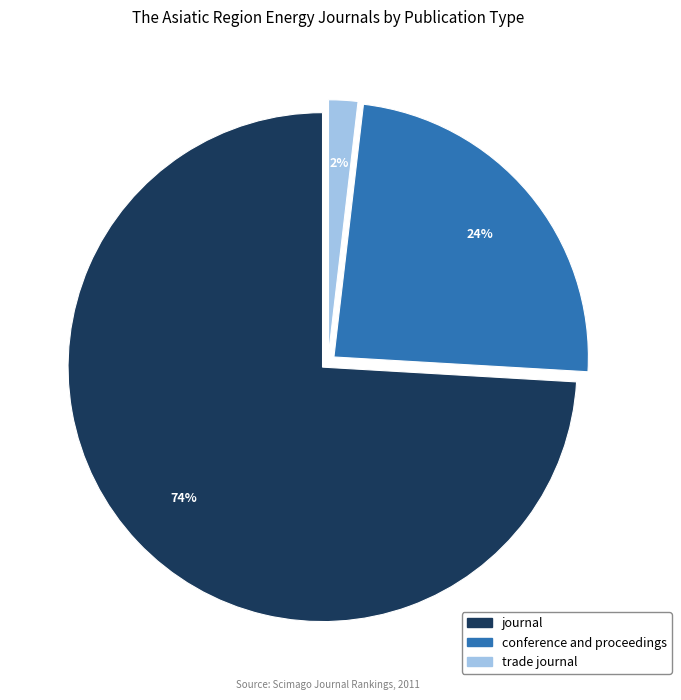

Does conference and proceedings represent more than half of the total?

No